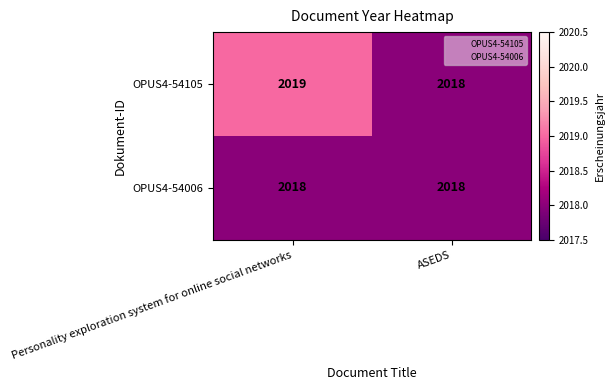

Is it true that OPUS4-54105 equals 2018 at ASEDS?

True